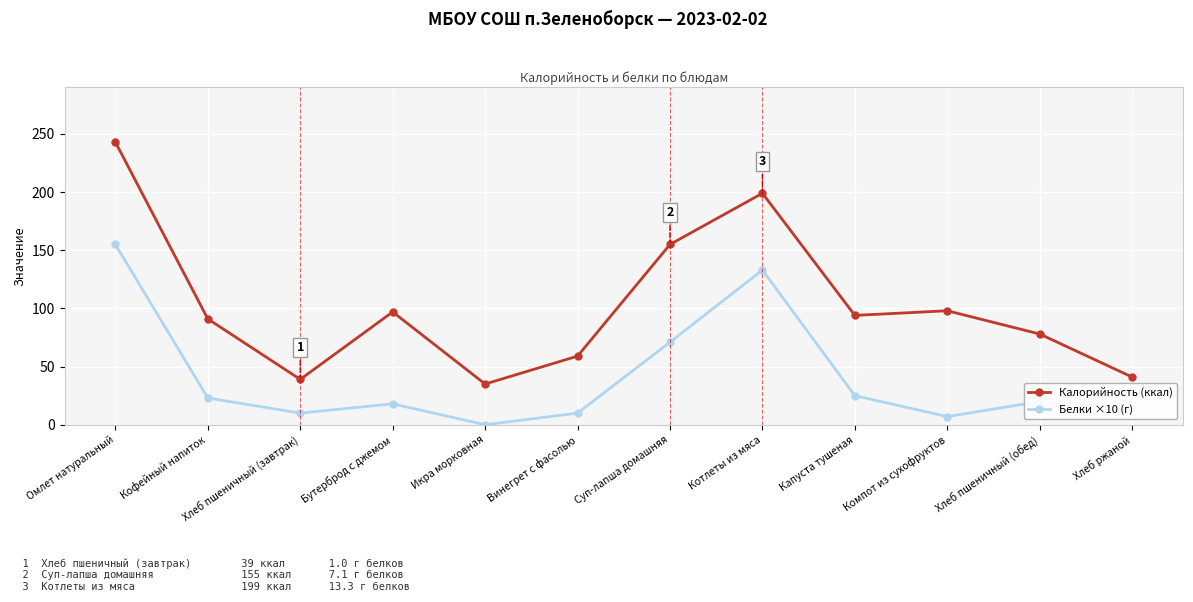

Between Котлеты из мяса and Хлеб ржаной, which series saw the biggest shift?

Калорийность (ккал)